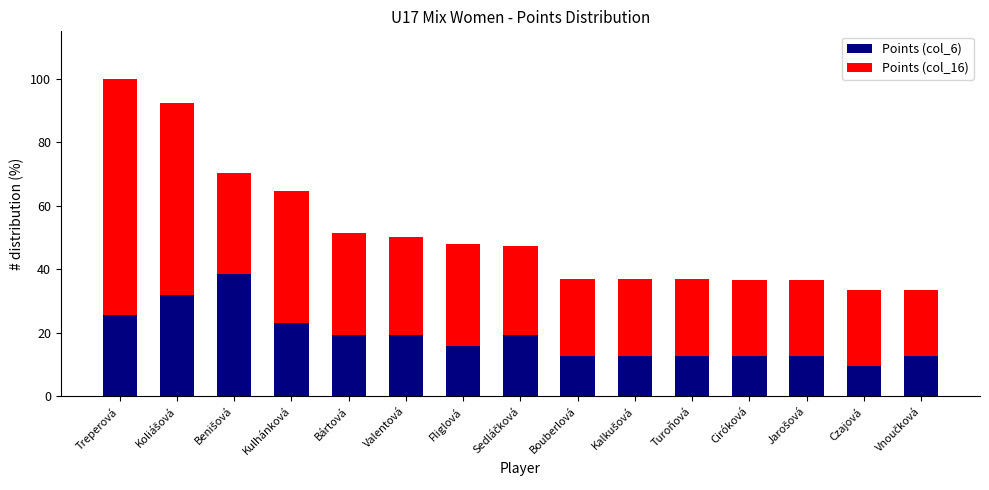

Reading right to left, list the values for the Points (col_6) series.

12.8	9.6	12.8	12.8	12.8	12.8	12.8	19.2	16.0	19.2	19.2	23.1	38.5	32.1	25.6